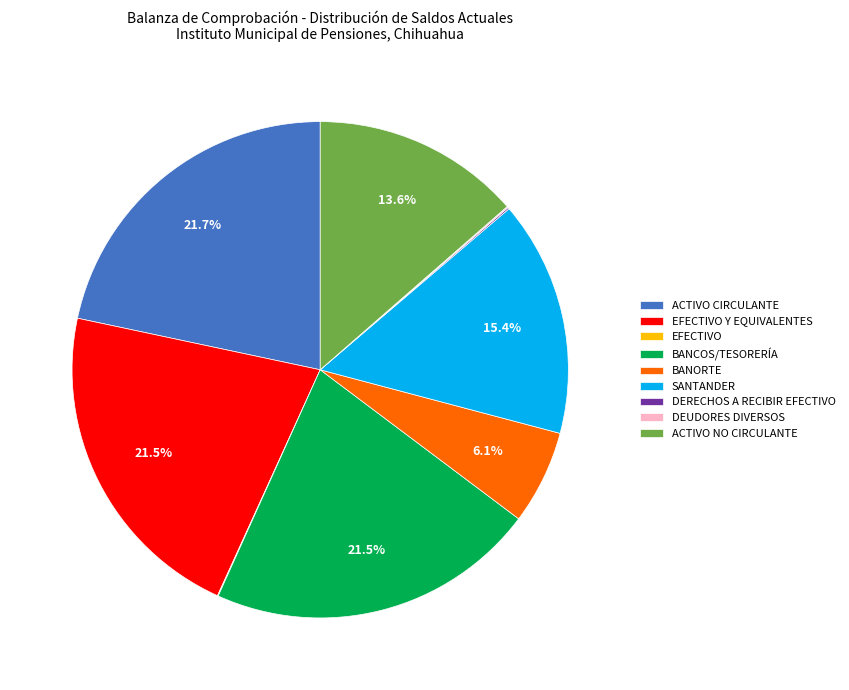

What is the total percentage of BANORTE and ACTIVO NO CIRCULANTE?

19.7%